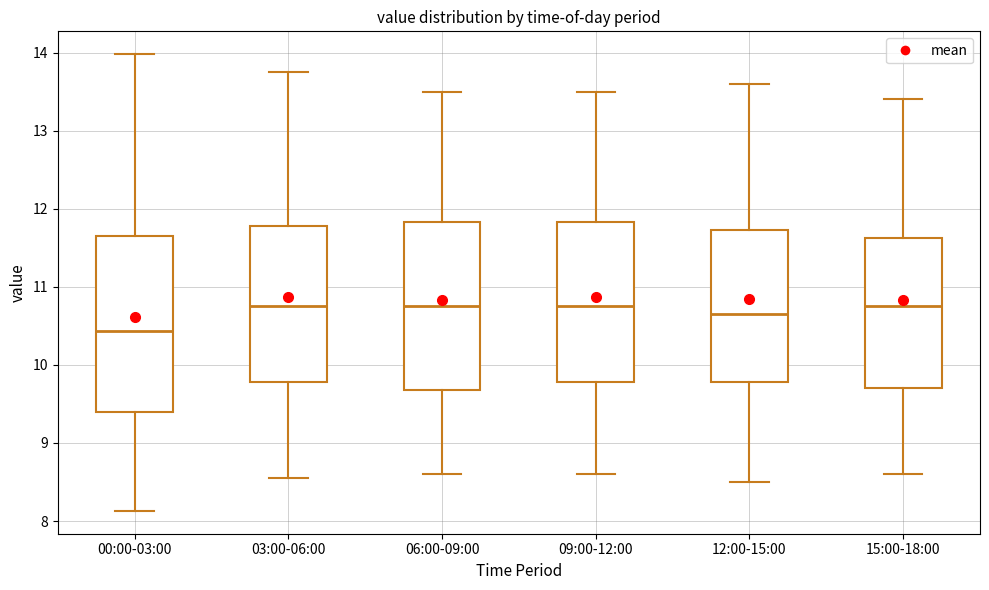

Where does the upper whisker of the box for 06:00-09:00 end on the y-axis? The values are not printed on the chart, so give them approximately, as read against the axis.

13.5